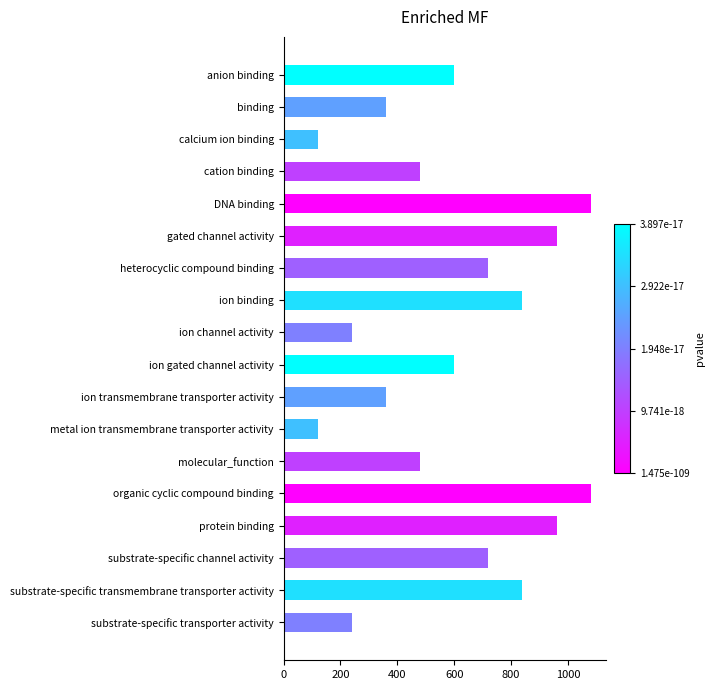

Is it true that the value at gated channel activity is 1538?

False